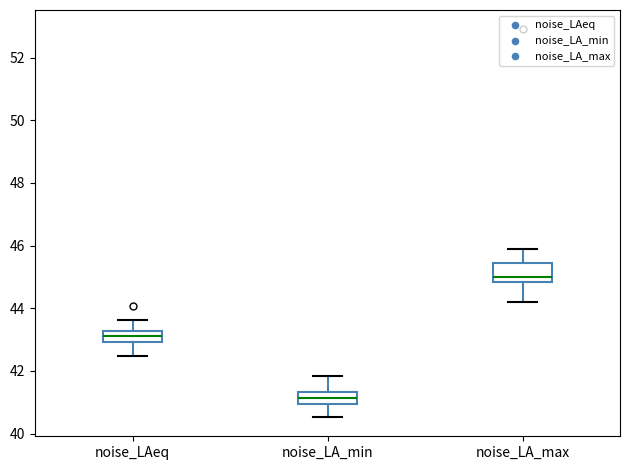

Comparing the boxes themselves (not the whiskers), which one is the tallest?

noise_LA_max